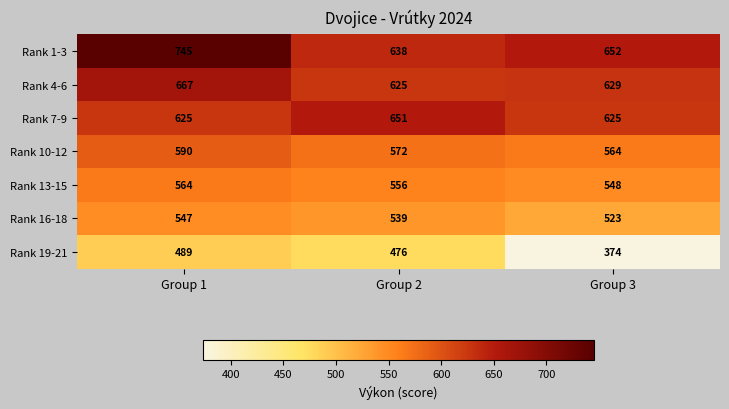

Which category has the lowest value across all series?

Group 3